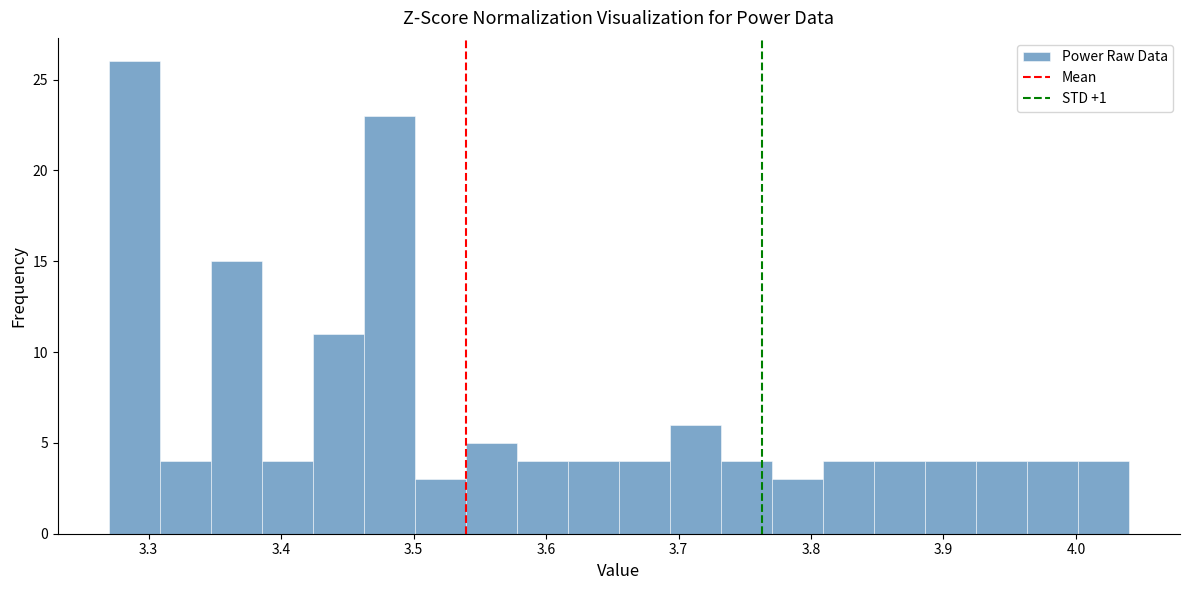

Read against the x-axis, roughly where is the centre of the tallest bar?

3.29